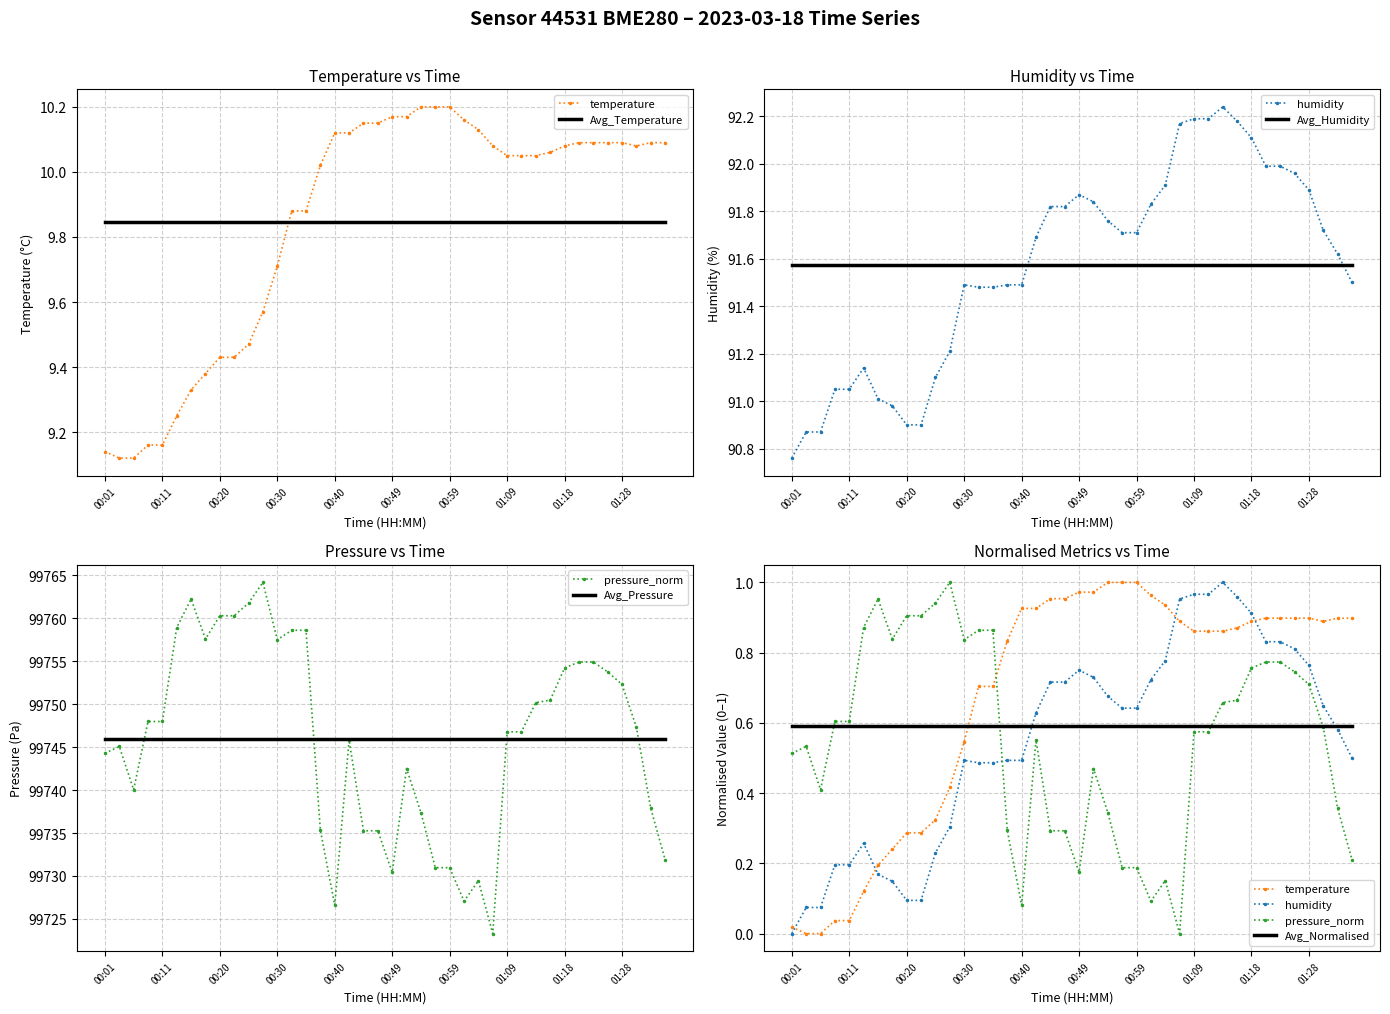

Reading right to left, what are all the values shown in this chart?

temperature: 10.1	10.1	10.1	10.1	10.1	10.1	10.1	10.1	10.1	10.1	10.1	10.1	10.1	10.1	10.2	10.2	10.2	10.2	10.2	10.2	10.2	10.2	10.1	10.1	10.0	9.9	9.9	9.7	9.6	9.5	9.4	9.4	9.4	9.3	9.2	9.2	9.2	9.1	9.1	9.1
humidity: 0.5	0.6	0.6	0.8	0.8	0.8	0.8	0.9	1.0	1.0	1.0	1.0	1.0	0.8	0.7	0.6	0.6	0.7	0.7	0.8	0.7	0.7	0.6	0.5	0.5	0.5	0.5	0.5	0.3	0.2	0.1	0.1	0.1	0.2	0.3	0.2	0.2	0.1	0.1	0.0
pressure_norm: 99731.9	99737.9	99747.3	99752.3	99753.8	99754.9	99754.9	99754.2	99750.4	99750.2	99746.8	99746.8	99723.3	99729.5	99727.1	99731.0	99731.0	99737.4	99742.5	99730.4	99735.3	99735.3	99745.8	99726.6	99735.3	99758.6	99758.6	99757.5	99764.1	99761.8	99760.3	99760.3	99757.6	99762.2	99758.9	99748.0	99748.0	99740.0	99745.1	99744.3